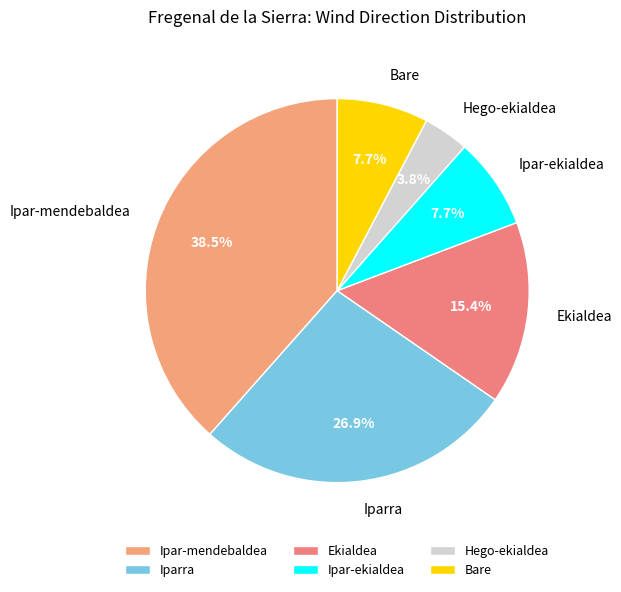

To the nearest percent, what is the average slice percentage?

17%